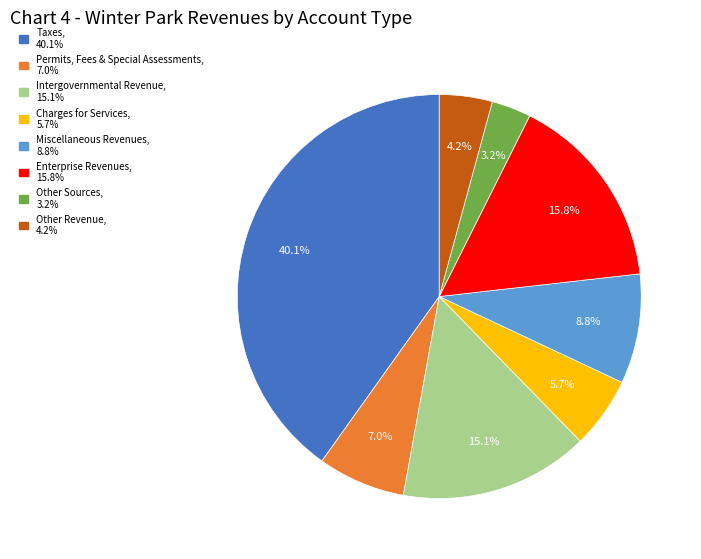

Does any single category account for the majority?

No